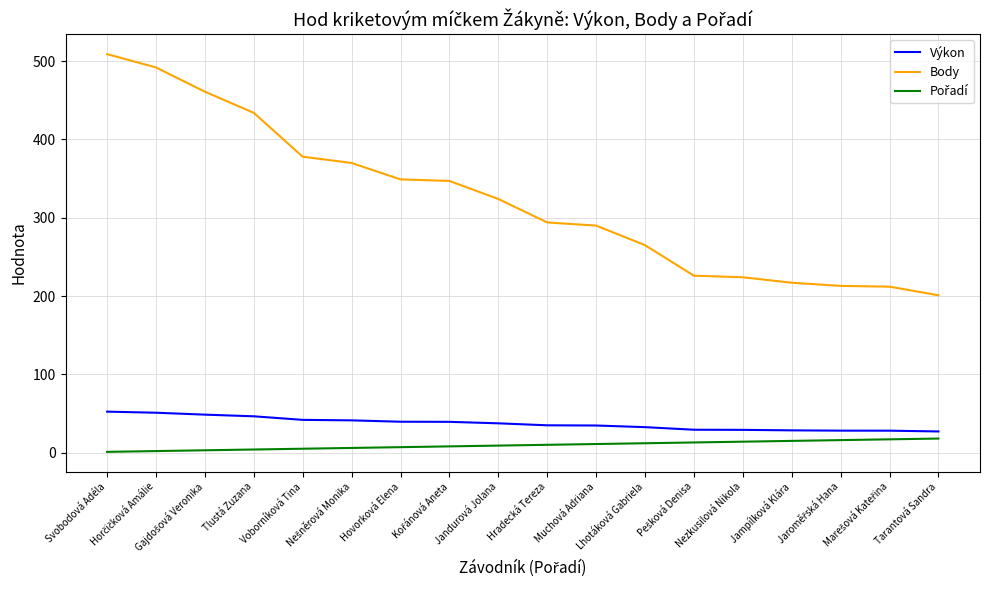

Which series has the widest spread of values?

Body